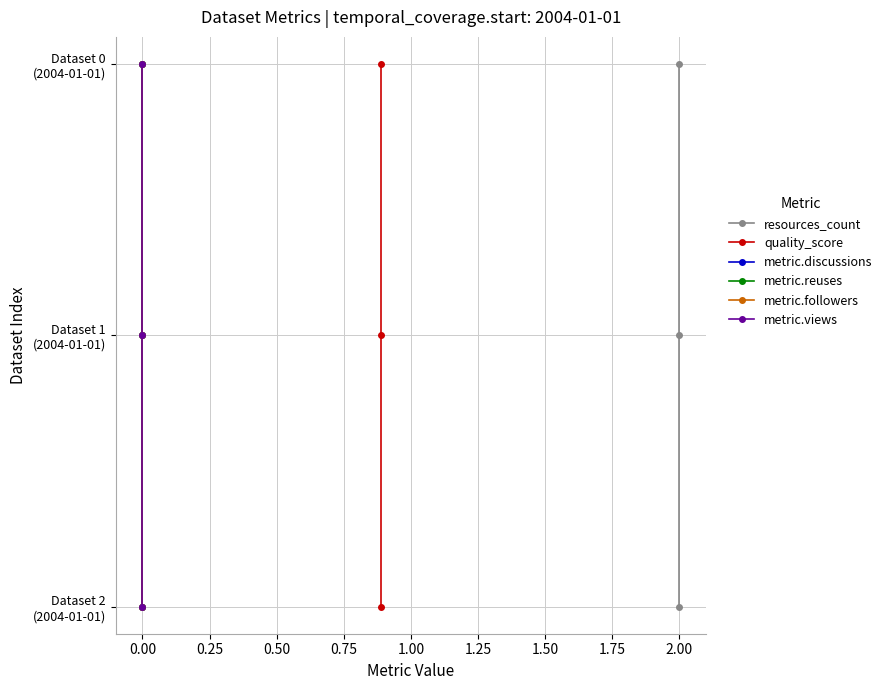

Which series changed the most between 0.00 and 0.25?

resources_count